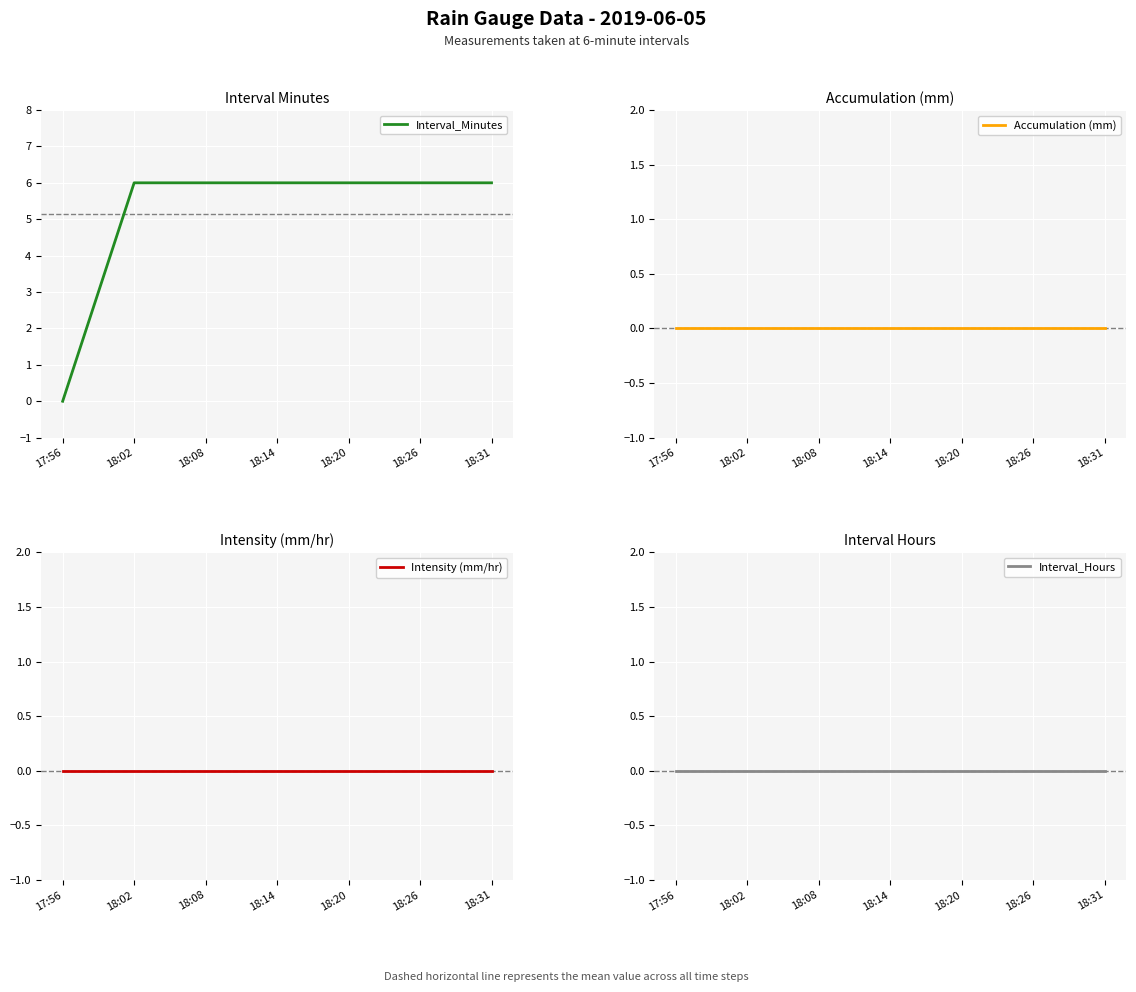

True or false: Accumulation (mm) and Intensity (mm/hr) cross at least once.

False